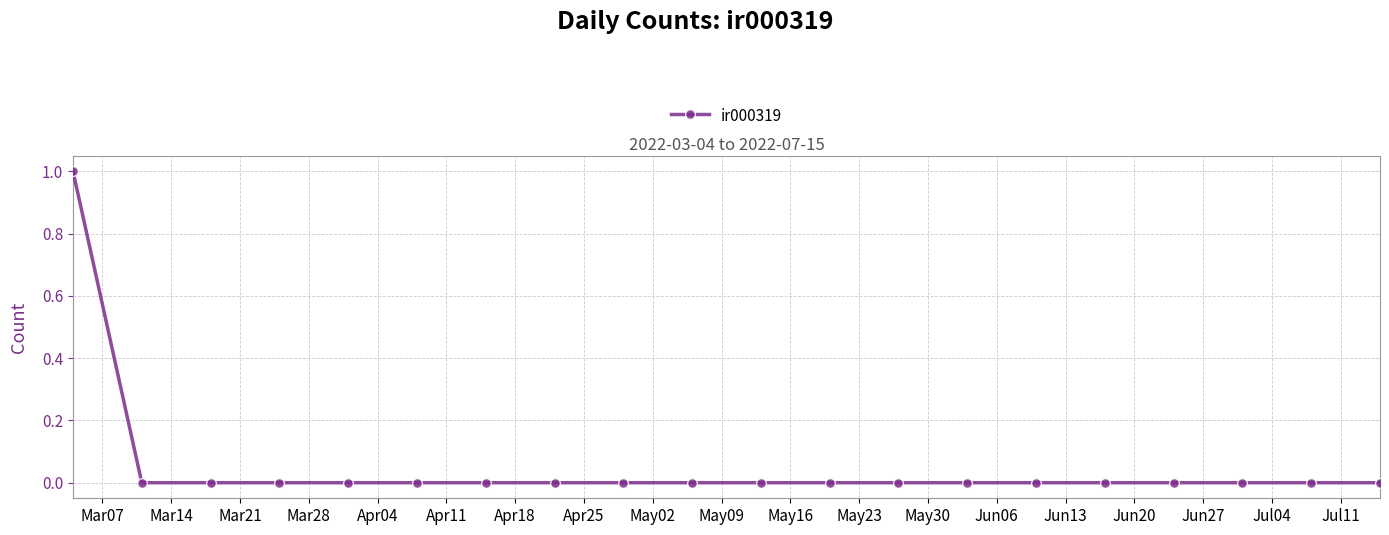

Reading left to right, what are all the values shown in this chart?

1	0	0	0	0	0	0	0	0	0	0	0	0	0	0	0	0	0	0	0